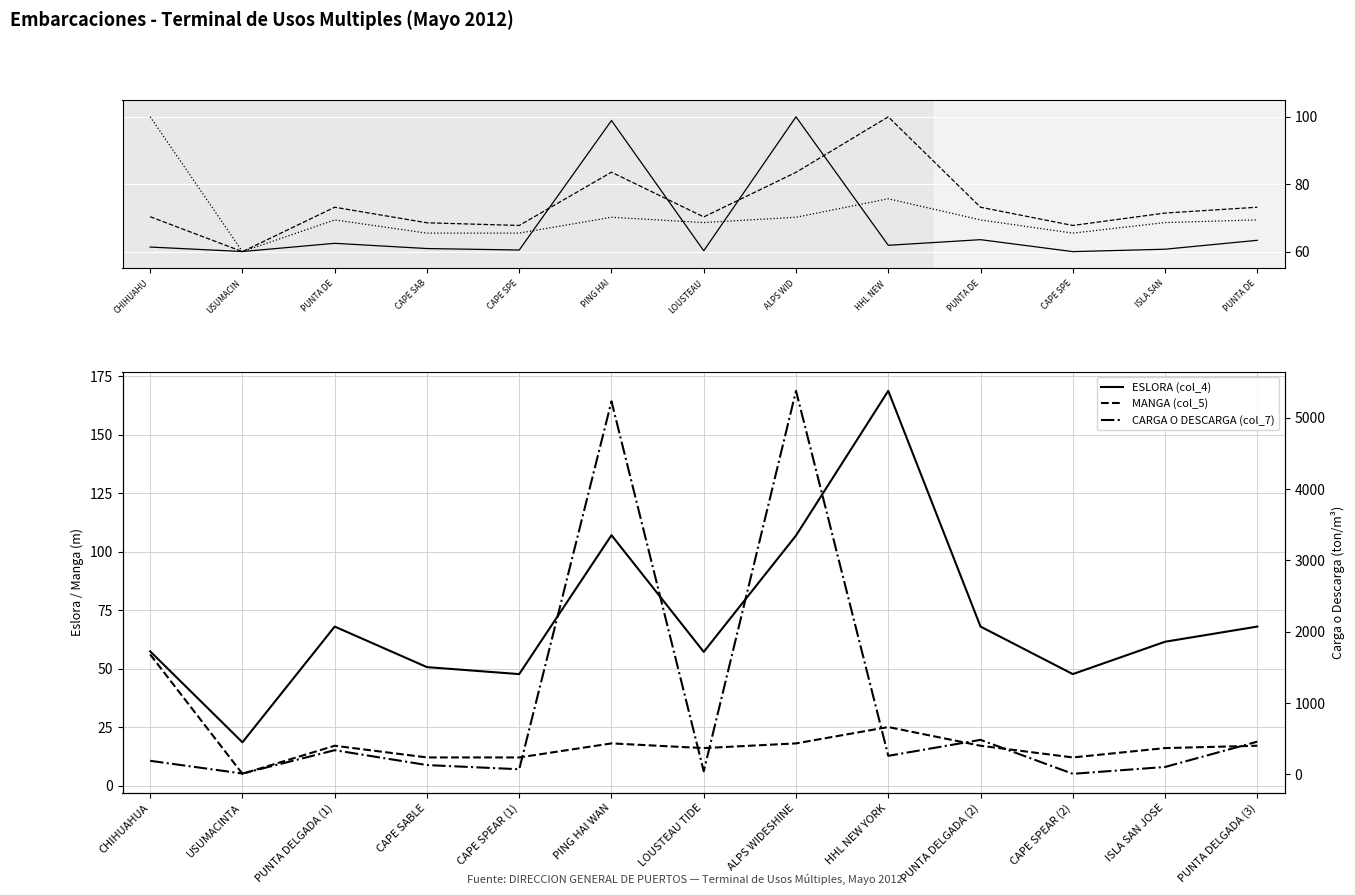

Is it true that ESLORA (col_4) equals 117.2 at PUNTA DELGADA (1)?

False